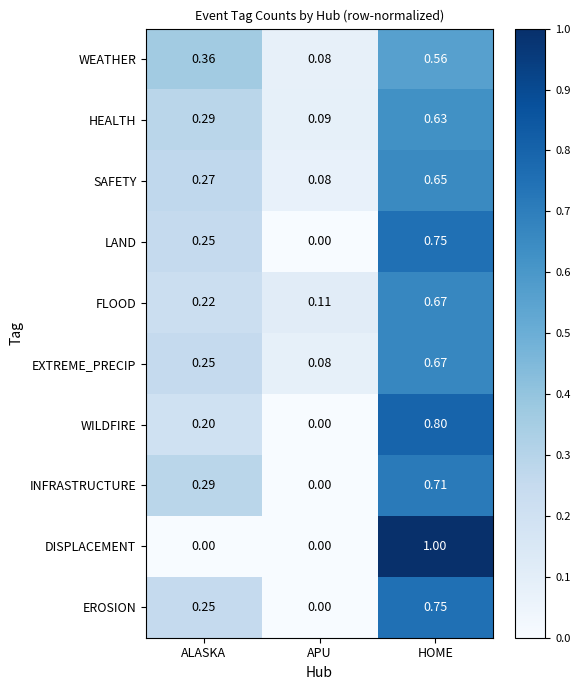

Which series has the largest total across all categories?

HEALTH